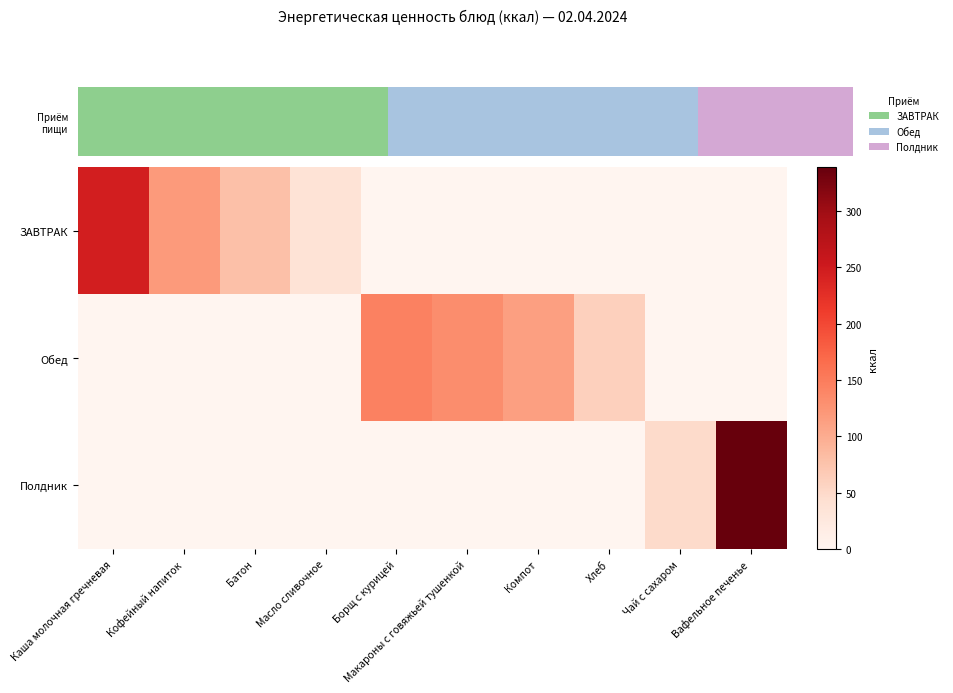

What is the greatest value displayed?

339.2